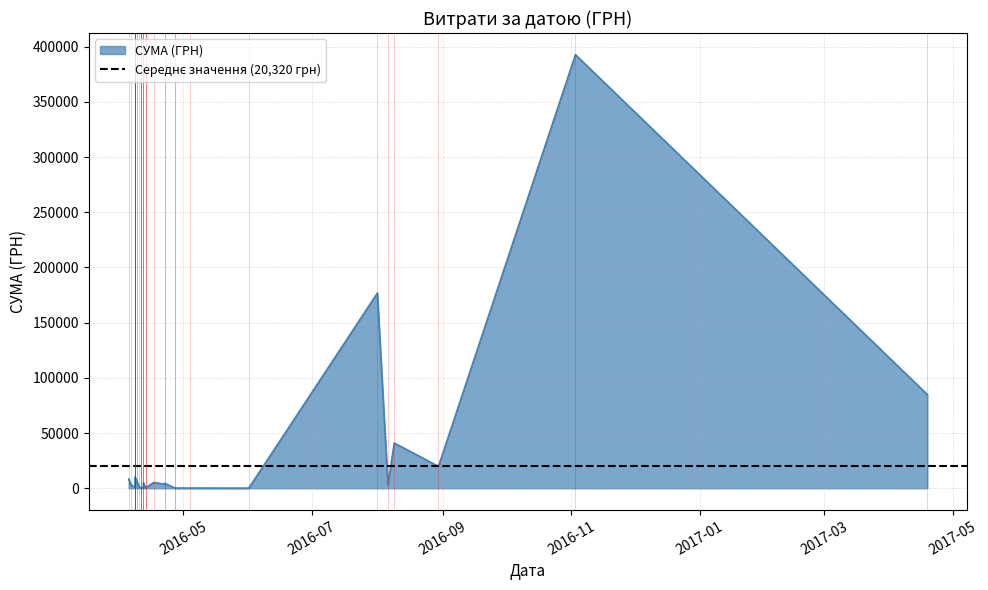

How many distinct data groups are displayed?

1